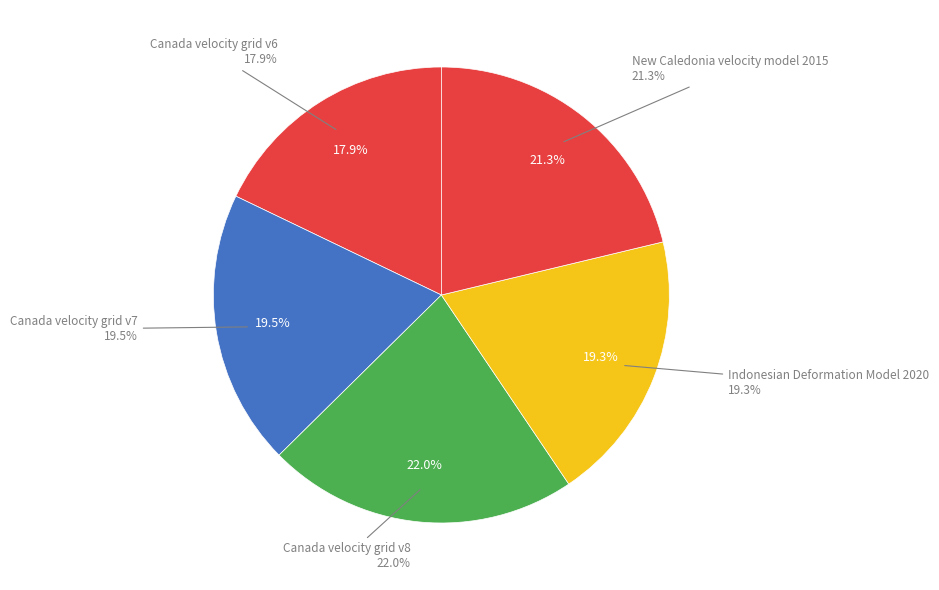

What percentage is the Canada velocity grid v6 slice, to the nearest percent?

18%